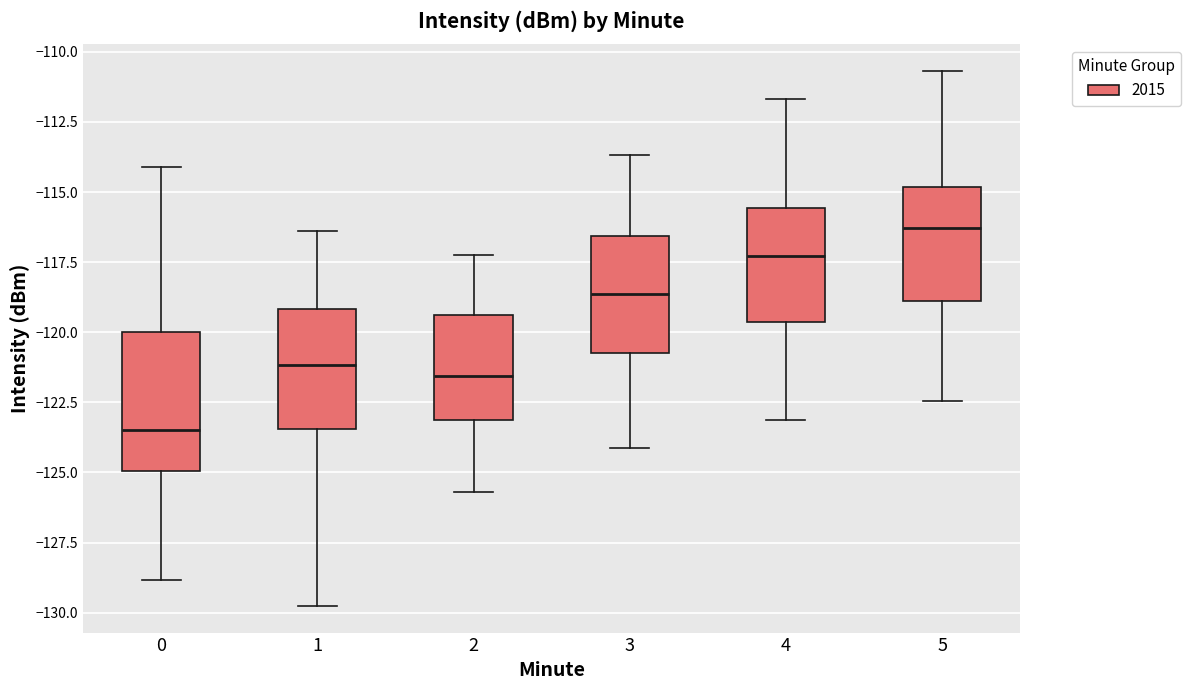

Where does the upper whisker of the box at x = 3 end on the y-axis? The values are not printed on the chart, so give them approximately, as read against the axis.

-113.5